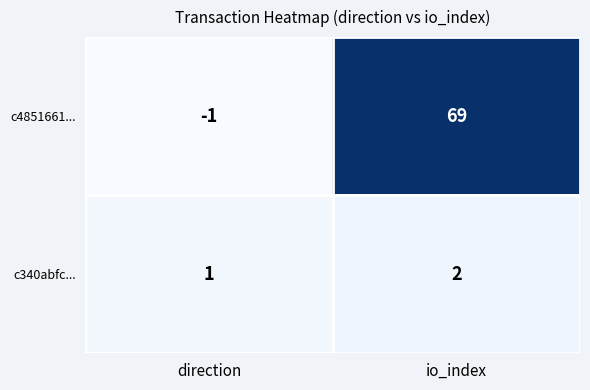

At io_index, list the series in order from largest to smallest.

c4851661..., c340abfc...